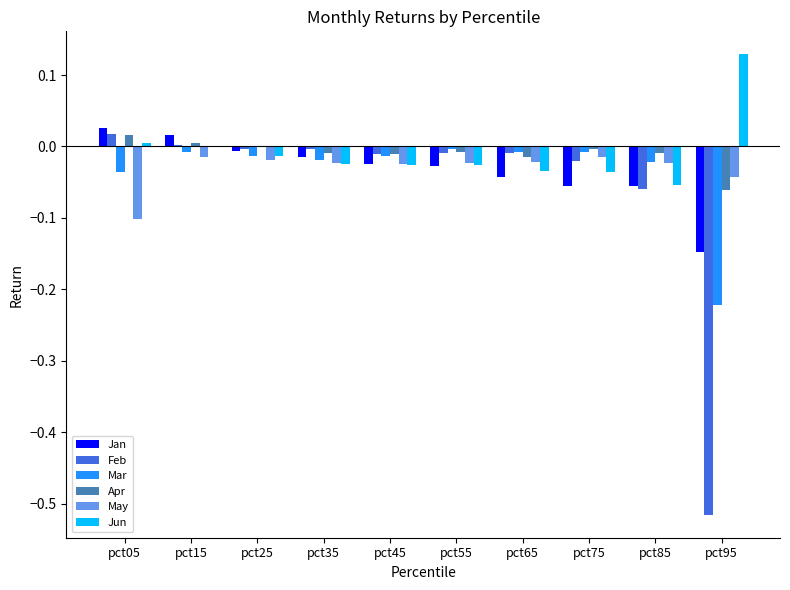

Count the number of categories in the chart.

10